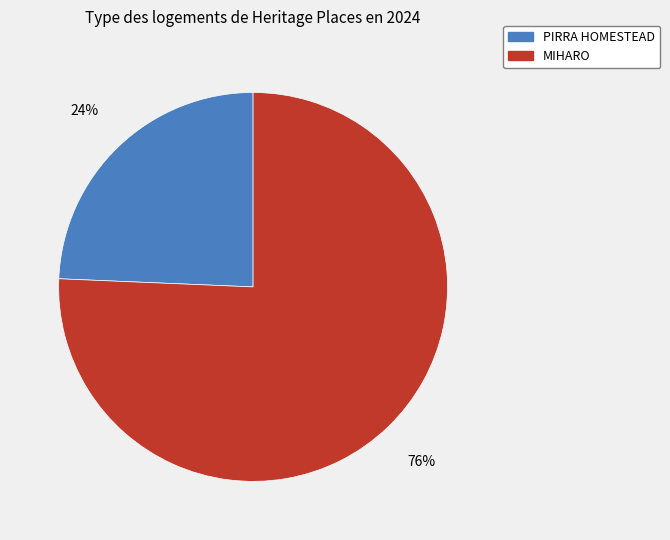

How many slices are in this pie chart?

2